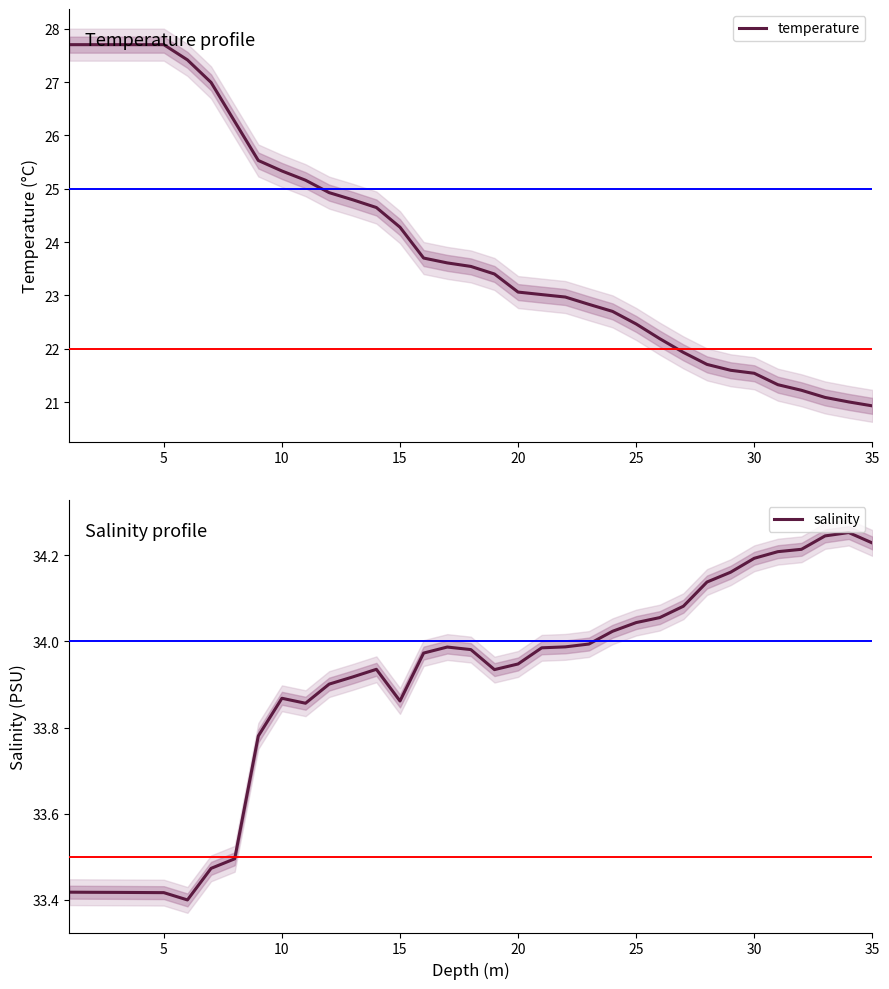

True or false: temperature and salinity cross at least once.

False